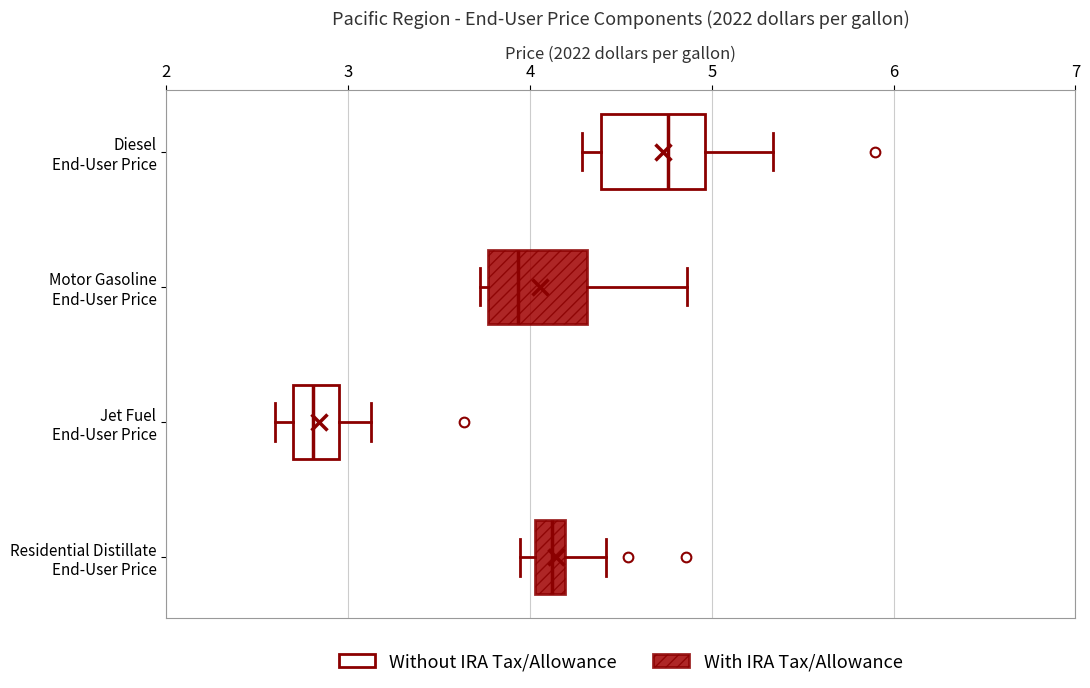

Reading bottom to top, read every box against the x-axis: the position of its median line, the range the box covers, and the ends of its whiskers. The values are not printed on the chart, so give them approximately, as read against the axis.

Residential Distillate End-User Price: median 4.1, box 4.0 to 4.2, whiskers 3.9 to 4.4
Jet Fuel End-User Price: median 2.8, box 2.7 to 2.9, whiskers 2.6 to 3.1
Motor Gasoline End-User Price: median 3.9, box 3.8 to 4.3, whiskers 3.7 to 4.9
Diesel End-User Price: median 4.8, box 4.4 to 5.0, whiskers 4.3 to 5.3